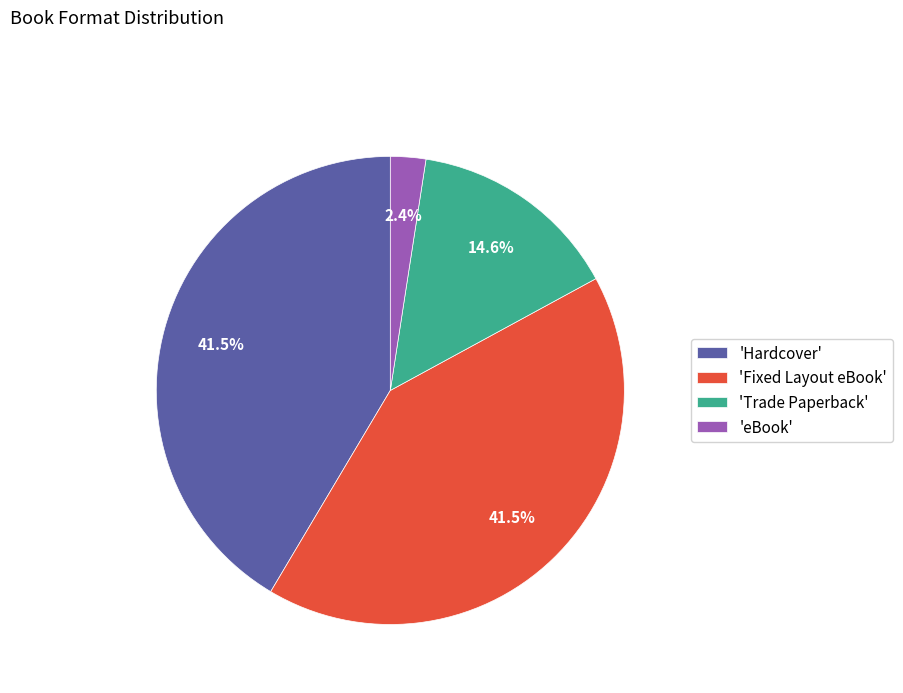

Is there any slice that represents more than half of the pie?

No